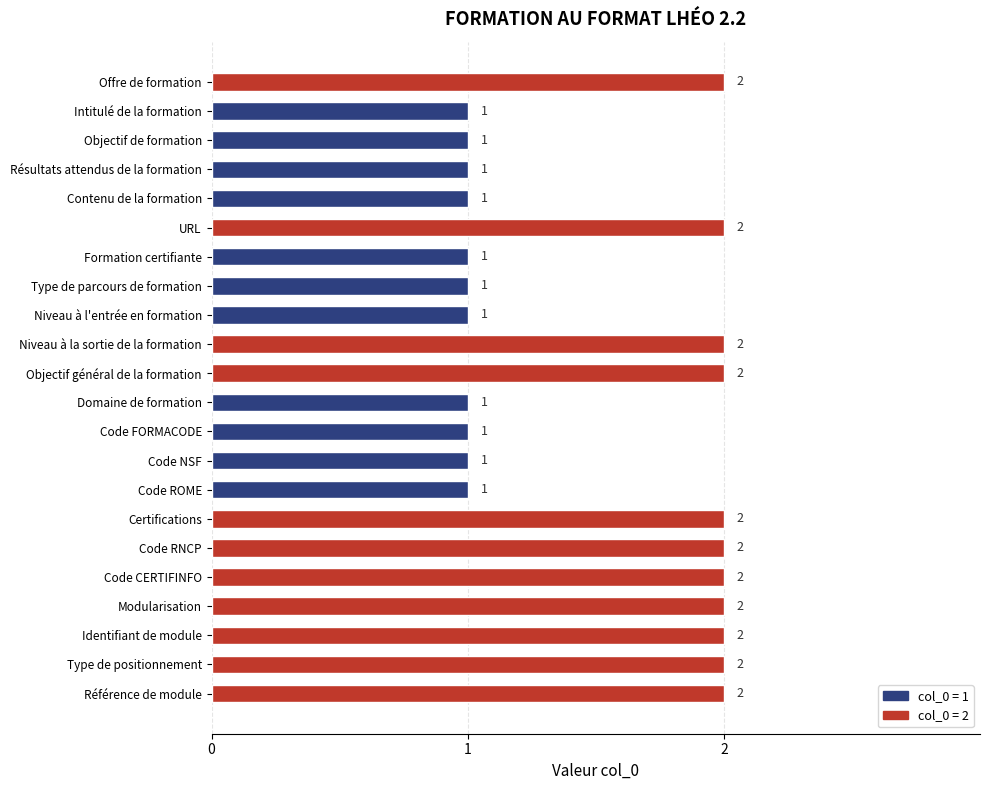

What is the sum of all values?

33